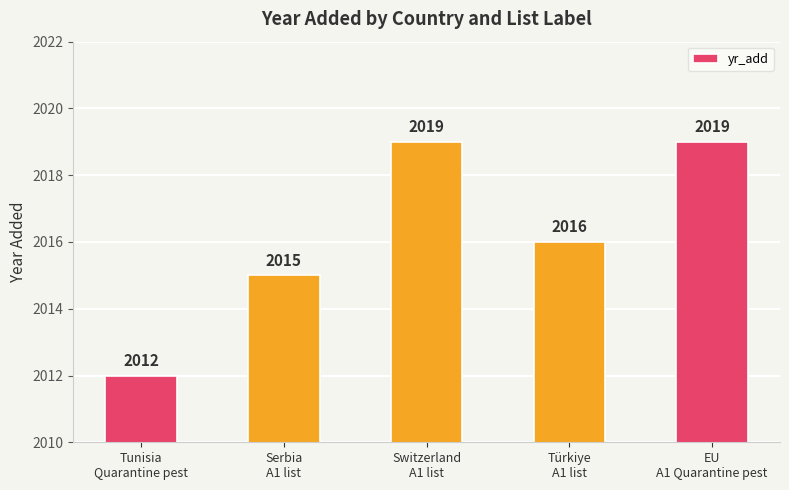

Reading left to right, list all the values displayed in this chart.

2012	2015	2019	2016	2019